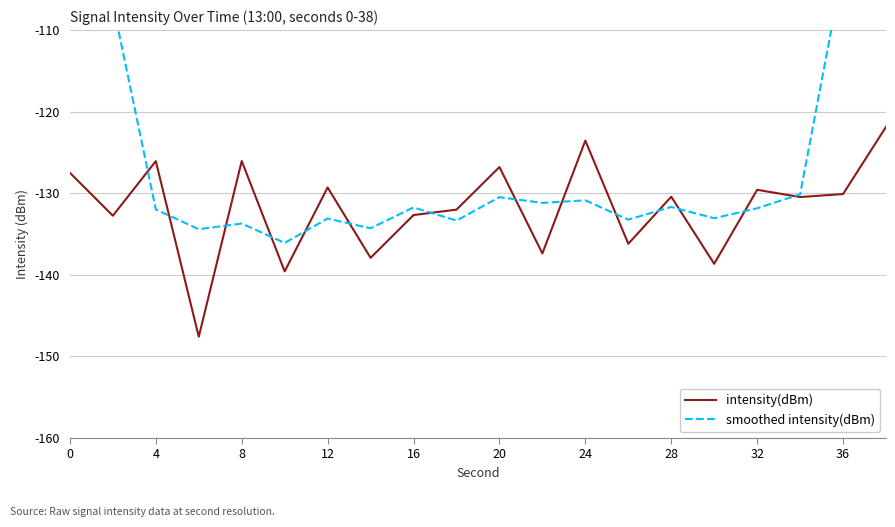

The value of intensity(dBm) at 0 is -127.5. True or false?

True